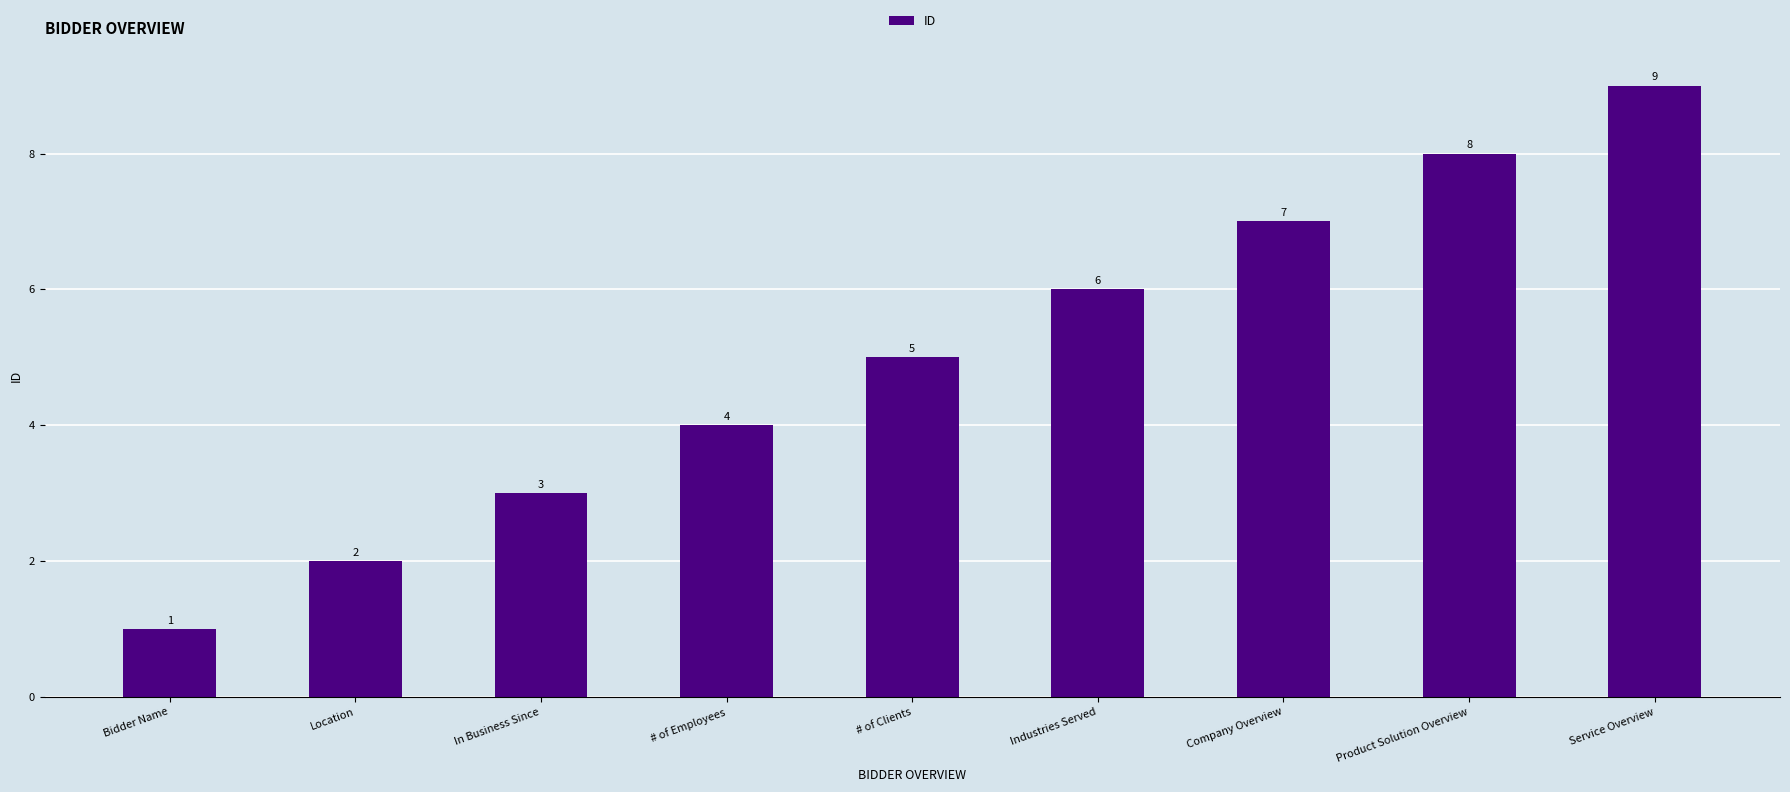

What is the label of the 4th bar from the right?

Industries Served